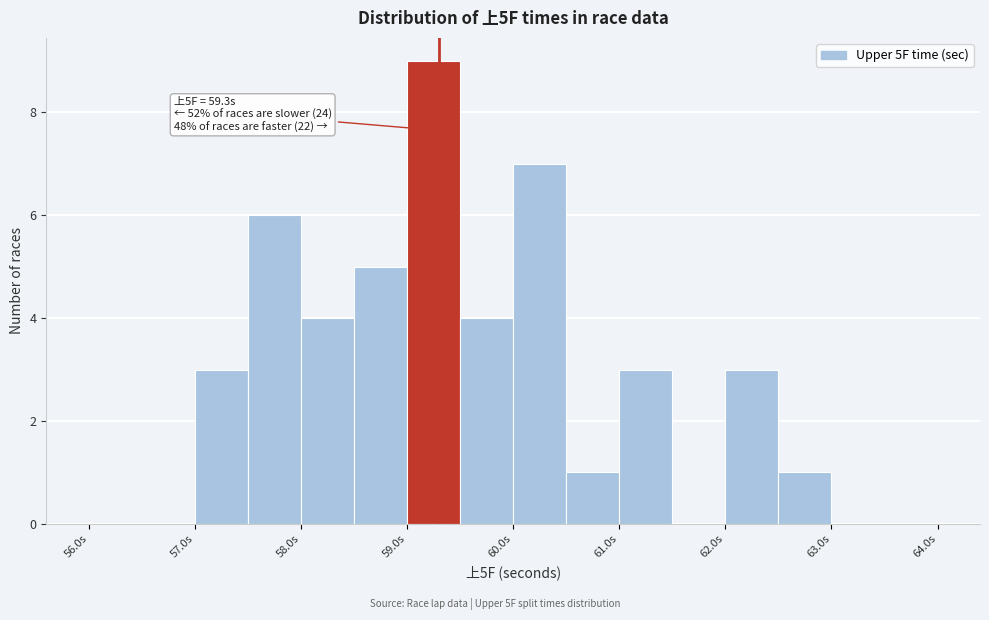

Over which range of the x-axis is the bar tallest?

59.0 to 59.5